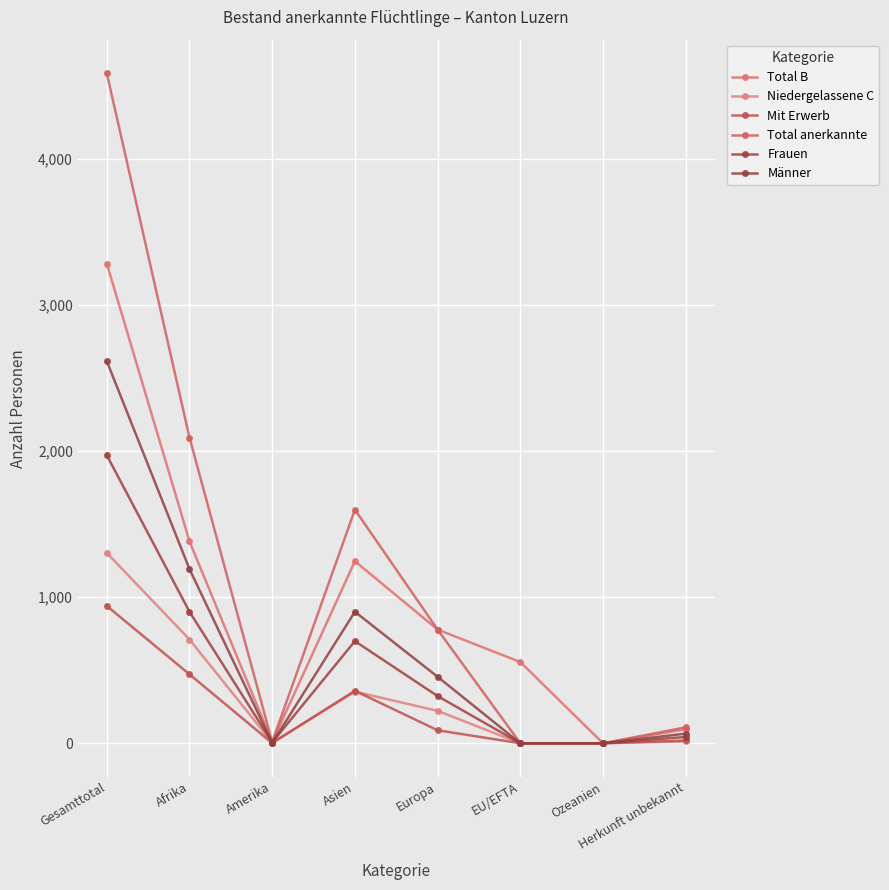

How many lines are shown in the chart?

6